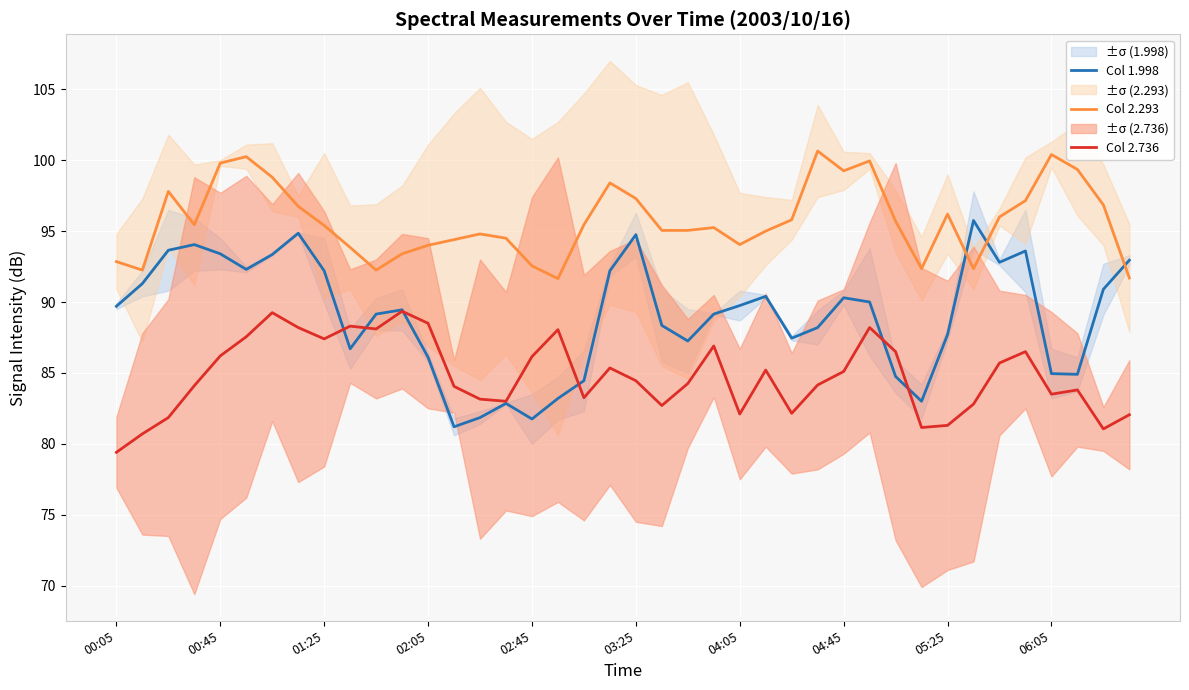

Between 14 and 29, which is larger?

29